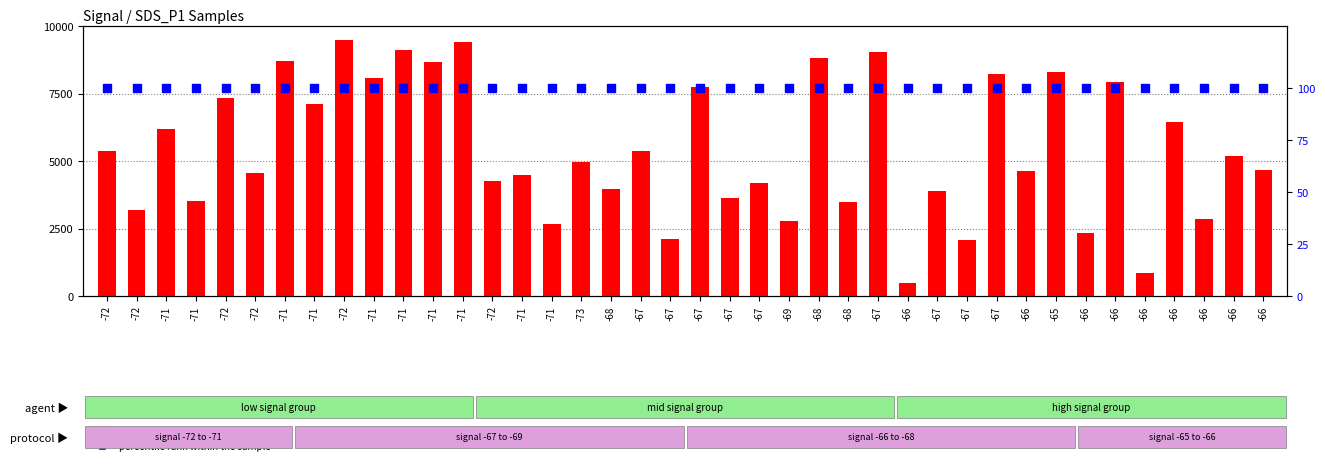

Which series has the largest total across all categories?

count